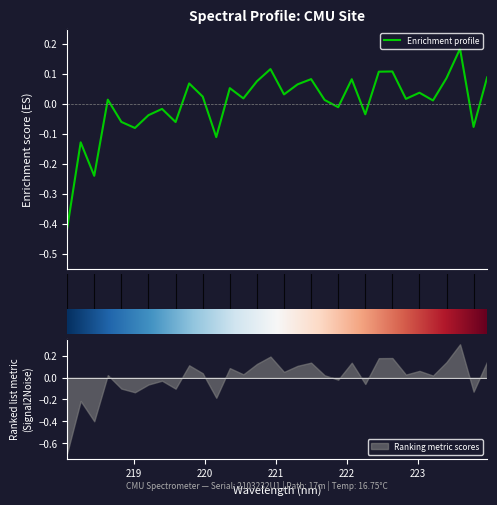

Is it true that the value at 219.9712 is 0.0?

False